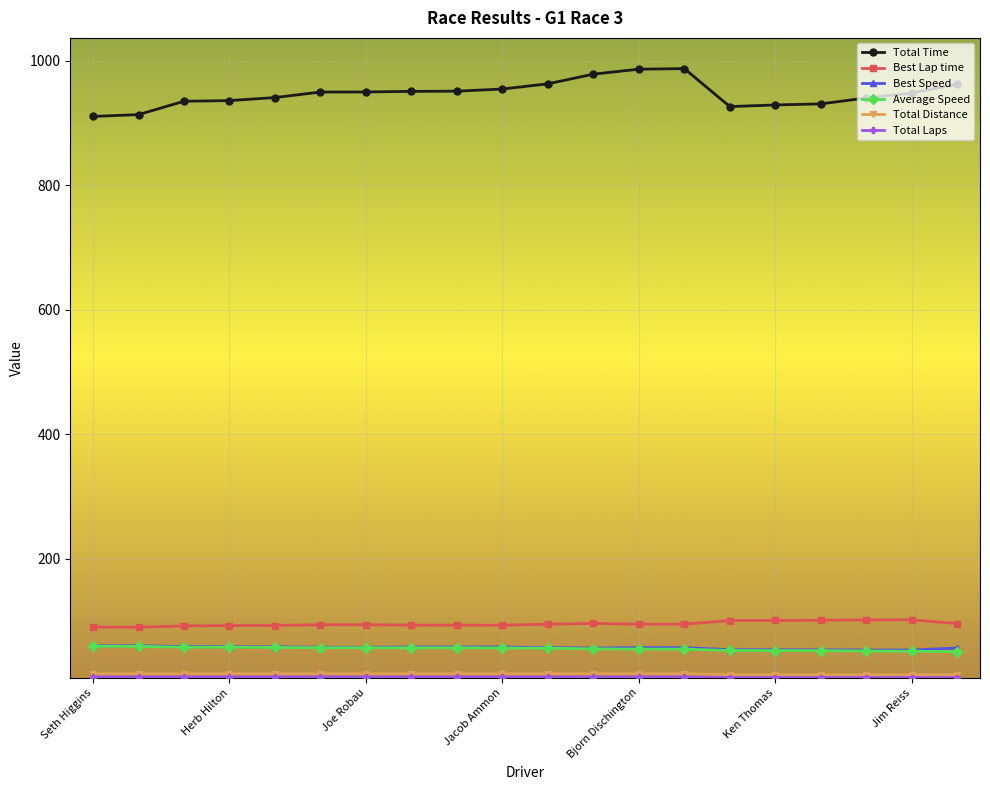

What is the value of the Total Time point at the 10th from the left?

954.9